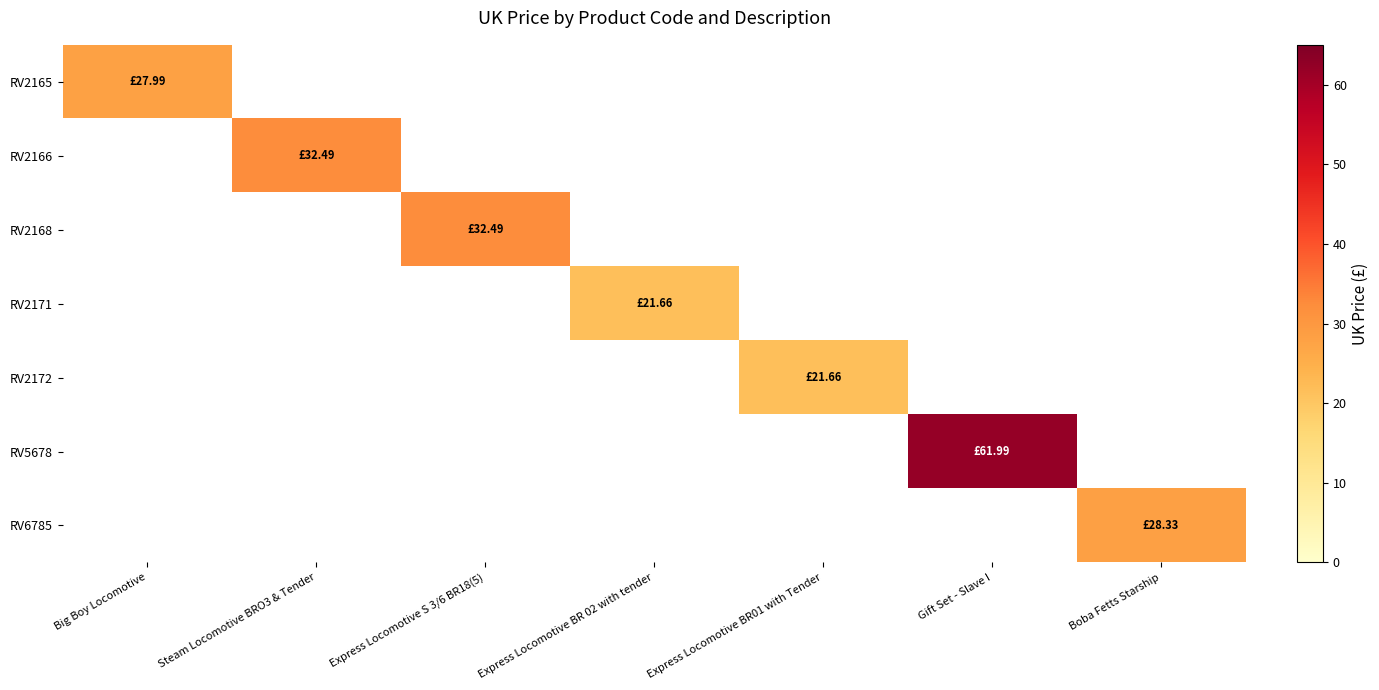

Reading left to right, what are all the values shown in this chart?

RV2165: Big Boy Locomotive=28.0	Steam Locomotive BRO3 & Tender=0.0	Express Locomotive S 3/6 BR18(5)=0.0	Express Locomotive BR 02 with tender=0.0	Express Locomotive BR01 with Tender=0.0	Gift Set - Slave I=0.0	Boba Fetts Starship=0.0
RV2166: Big Boy Locomotive=0.0	Steam Locomotive BRO3 & Tender=32.5	Express Locomotive S 3/6 BR18(5)=0.0	Express Locomotive BR 02 with tender=0.0	Express Locomotive BR01 with Tender=0.0	Gift Set - Slave I=0.0	Boba Fetts Starship=0.0
RV2168: Big Boy Locomotive=0.0	Steam Locomotive BRO3 & Tender=0.0	Express Locomotive S 3/6 BR18(5)=32.5	Express Locomotive BR 02 with tender=0.0	Express Locomotive BR01 with Tender=0.0	Gift Set - Slave I=0.0	Boba Fetts Starship=0.0
RV2171: Big Boy Locomotive=0.0	Steam Locomotive BRO3 & Tender=0.0	Express Locomotive S 3/6 BR18(5)=0.0	Express Locomotive BR 02 with tender=21.7	Express Locomotive BR01 with Tender=0.0	Gift Set - Slave I=0.0	Boba Fetts Starship=0.0
RV2172: Big Boy Locomotive=0.0	Steam Locomotive BRO3 & Tender=0.0	Express Locomotive S 3/6 BR18(5)=0.0	Express Locomotive BR 02 with tender=0.0	Express Locomotive BR01 with Tender=21.7	Gift Set - Slave I=0.0	Boba Fetts Starship=0.0
RV5678: Big Boy Locomotive=0.0	Steam Locomotive BRO3 & Tender=0.0	Express Locomotive S 3/6 BR18(5)=0.0	Express Locomotive BR 02 with tender=0.0	Express Locomotive BR01 with Tender=0.0	Gift Set - Slave I=62.0	Boba Fetts Starship=0.0
RV6785: Big Boy Locomotive=0.0	Steam Locomotive BRO3 & Tender=0.0	Express Locomotive S 3/6 BR18(5)=0.0	Express Locomotive BR 02 with tender=0.0	Express Locomotive BR01 with Tender=0.0	Gift Set - Slave I=0.0	Boba Fetts Starship=28.3